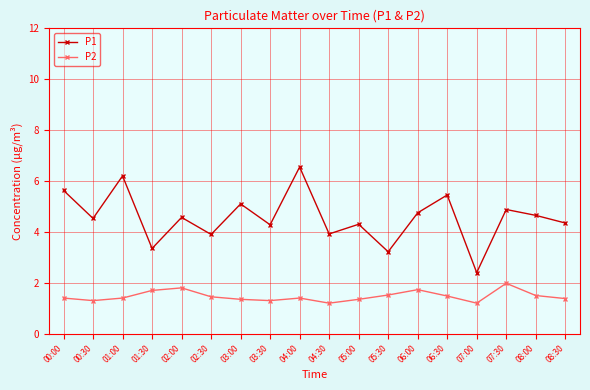

Rank the series by their average value, from highest to lowest.

P1, P2